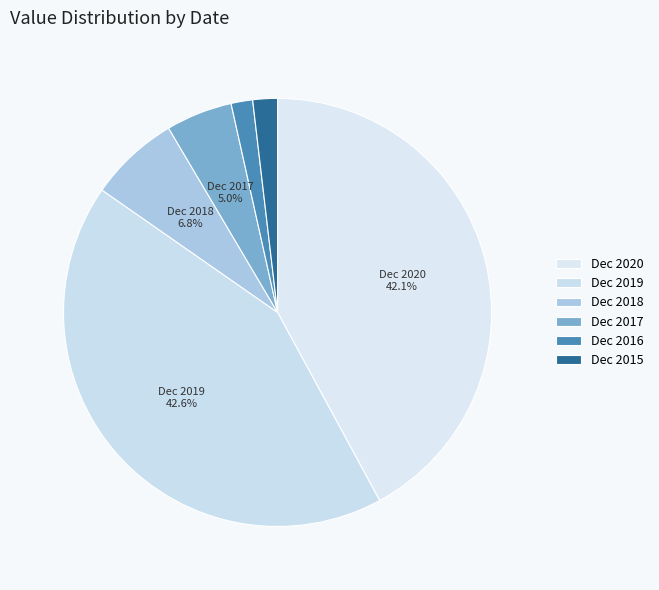

How many slices are in this pie chart?

6